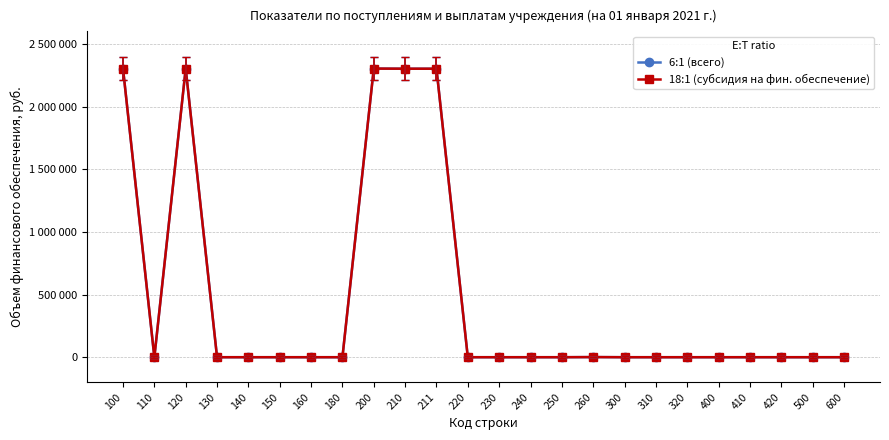

At which category does 18:1 (субсидия на фин. обеспечение) reach its first local peak?

120